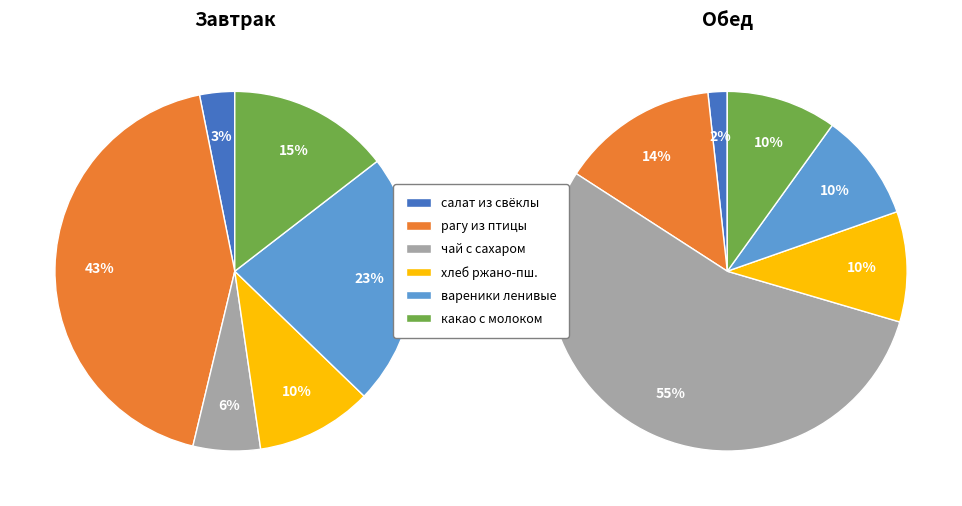

Is it true that 2 is 13% of the pie?

False